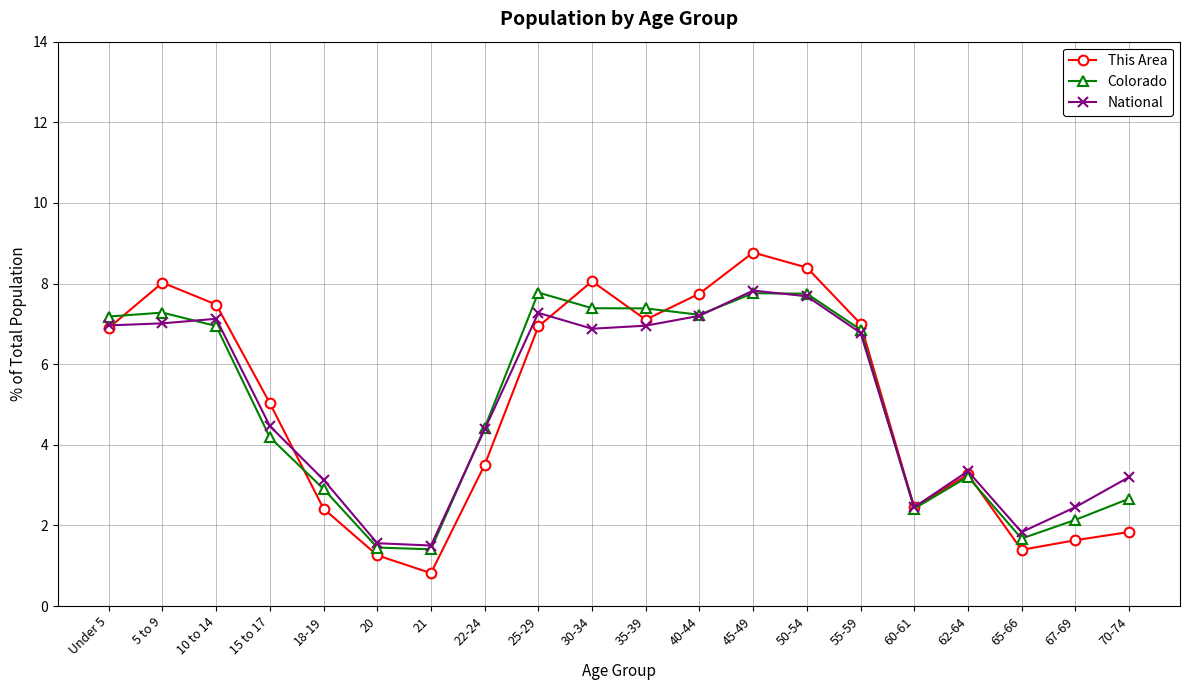

How many series are shown in this chart?

3